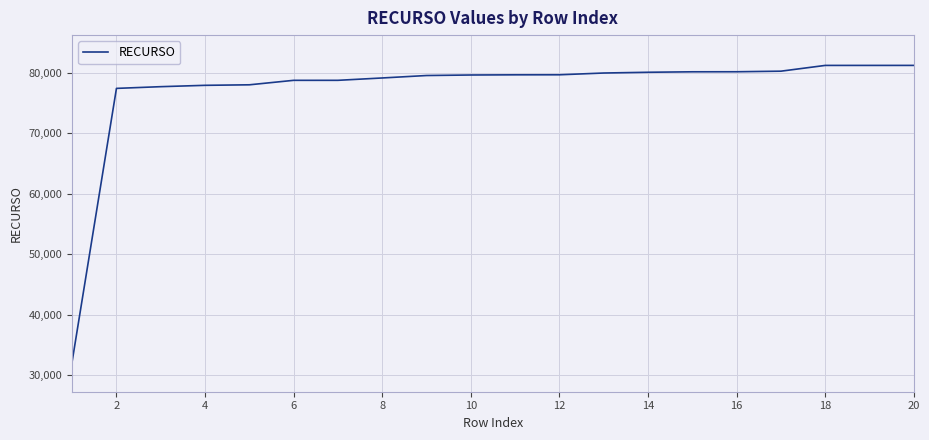

What is the difference between the maximum and minimum values?

48865